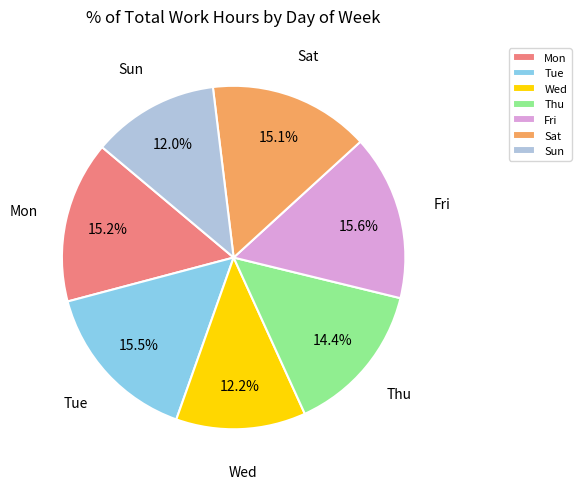

Is it true that Wed is 7% of the pie?

False